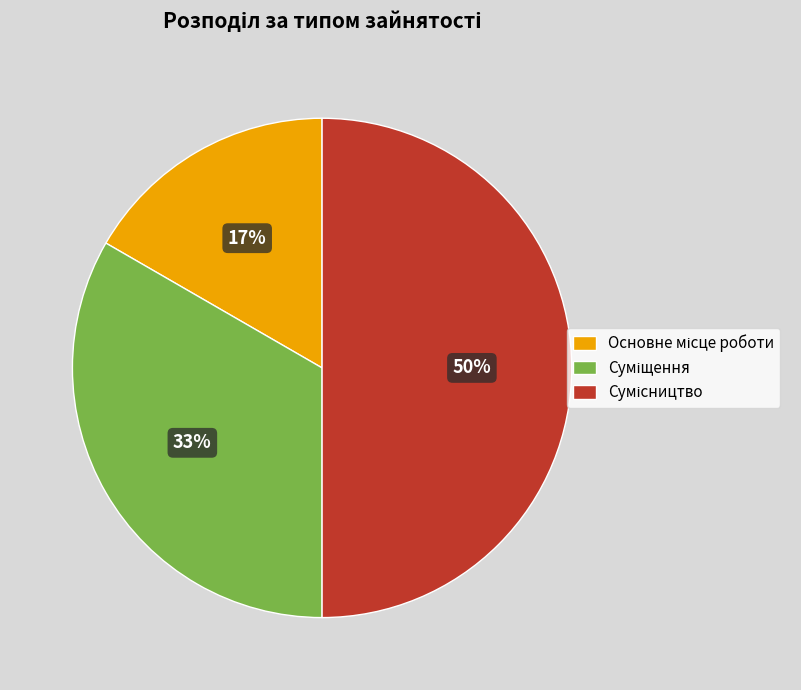

To the nearest percent, what is the difference between the largest and smallest slice percentages?

33%